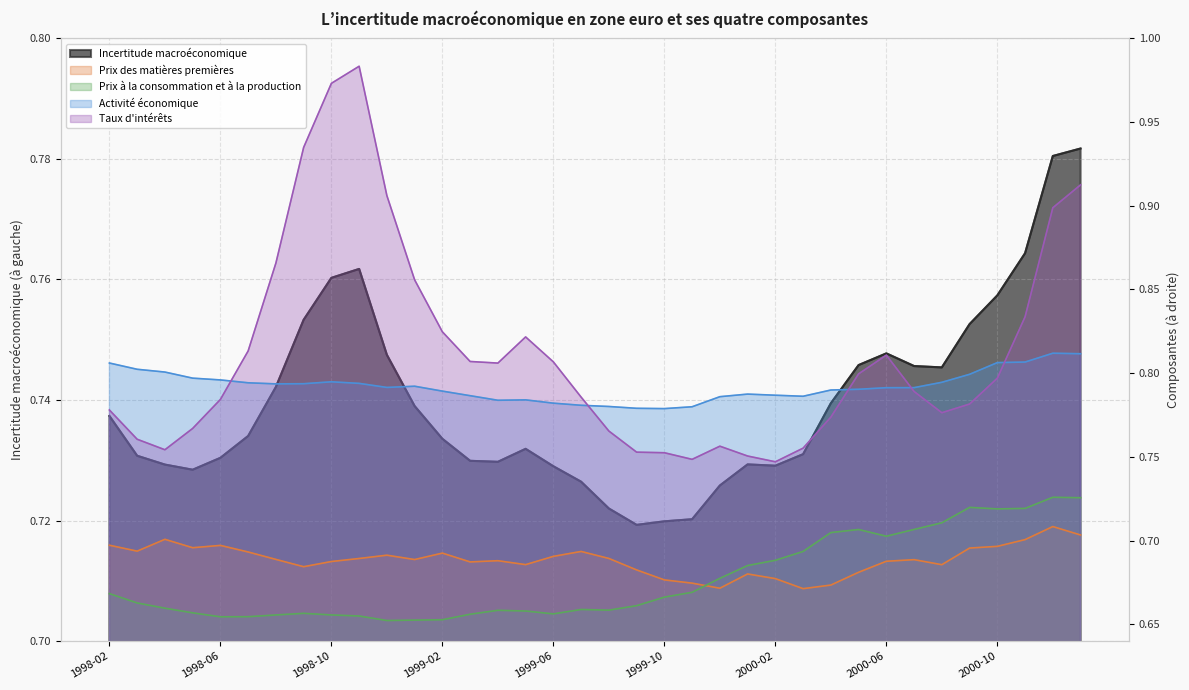

Does the chart have visible grid lines?

Yes